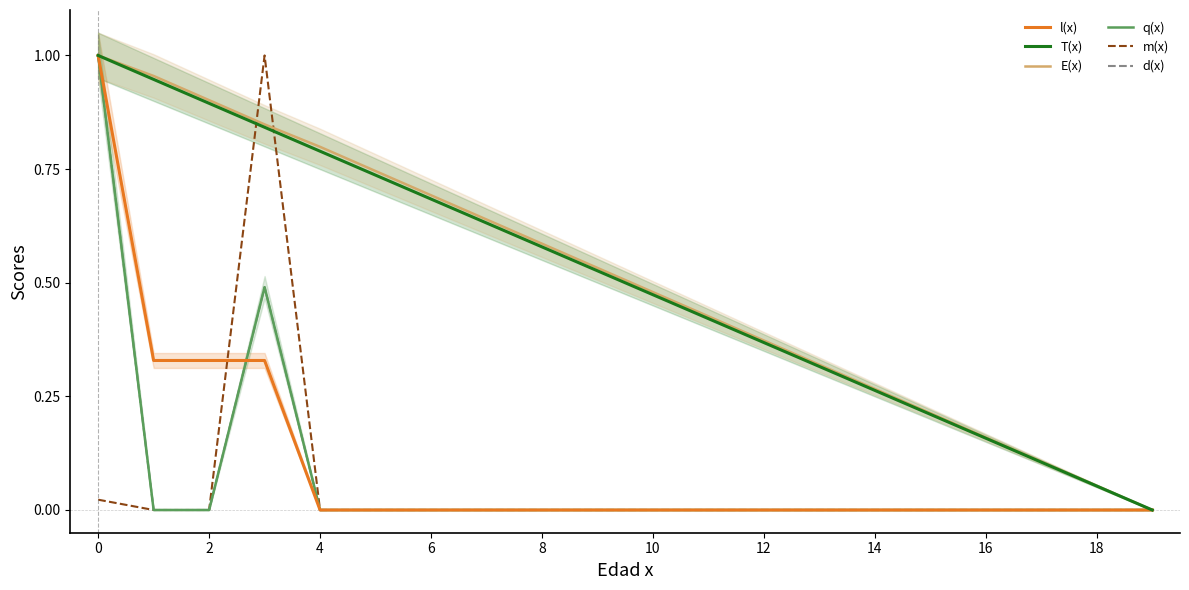

How many interior local peaks does the m(x) series have?

1